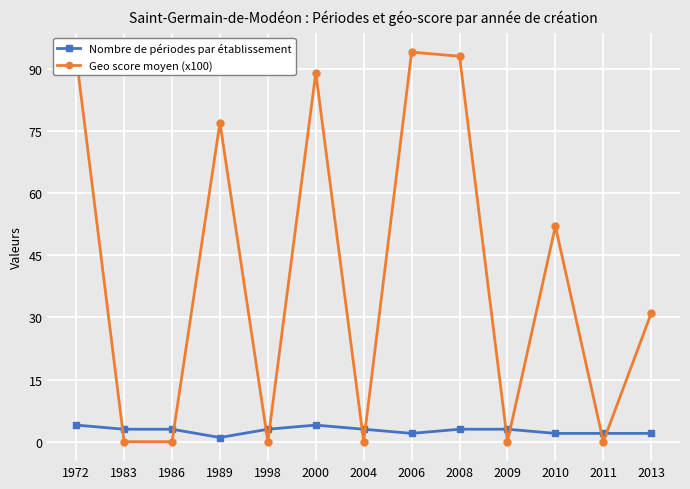

How many lines are shown in the chart?

2